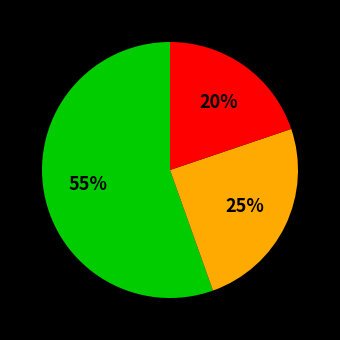

Count the number of slices in the pie.

3